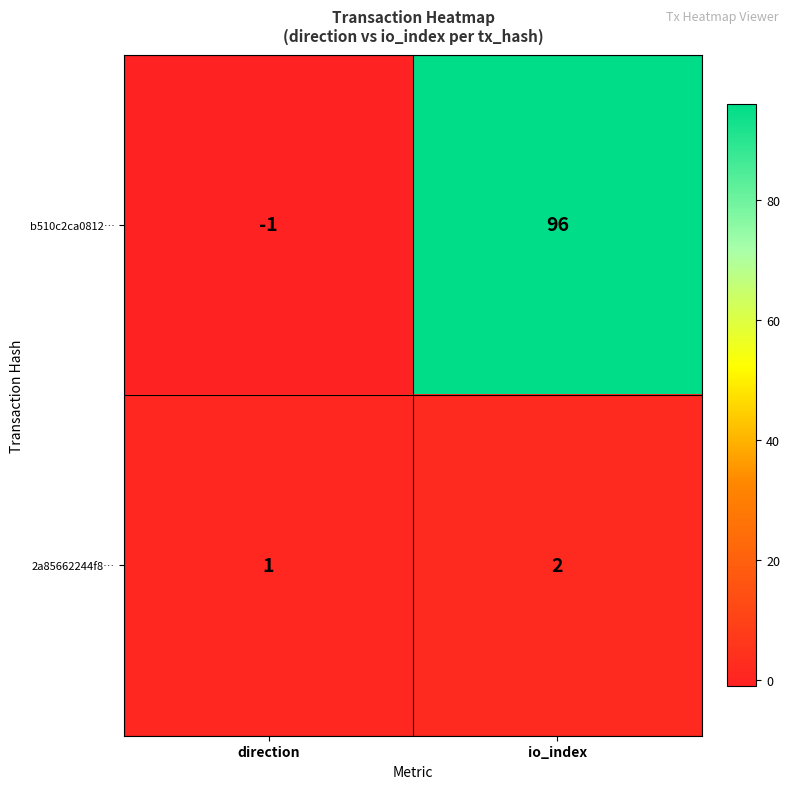

Rank the series by their maximum value, from highest to lowest.

b510c2ca0812…, 2a85662244f8…